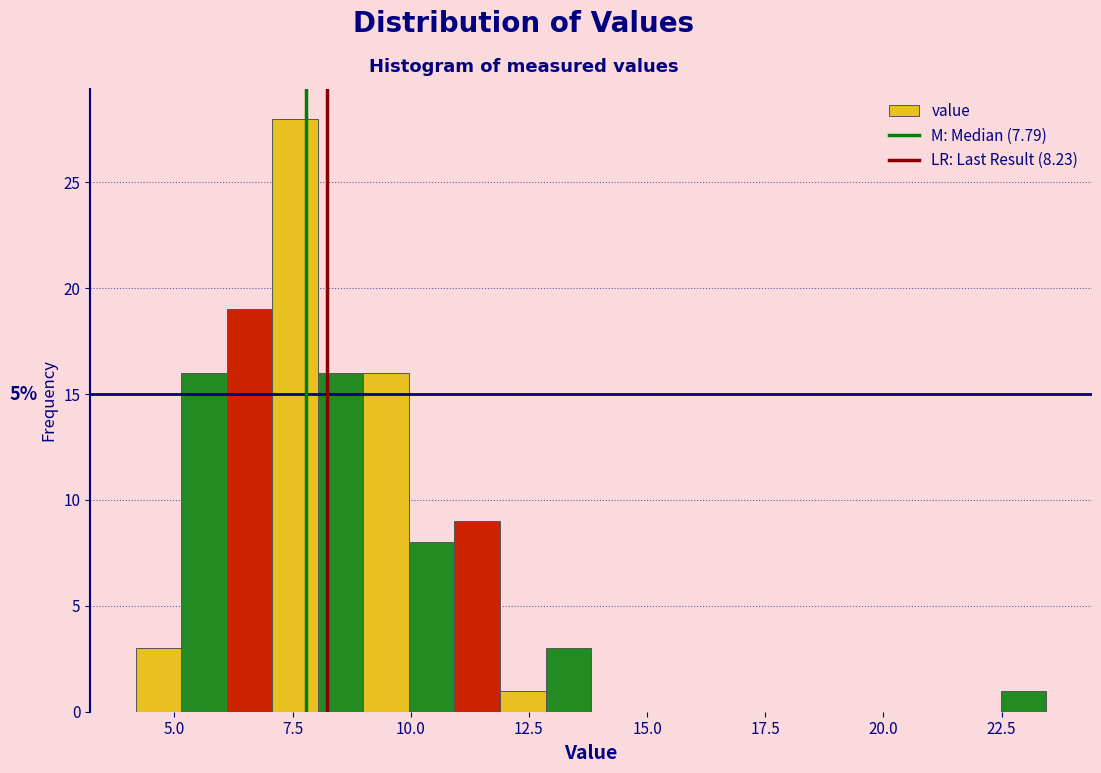

Read against the x-axis, roughly where is the centre of the tallest bar?

7.5